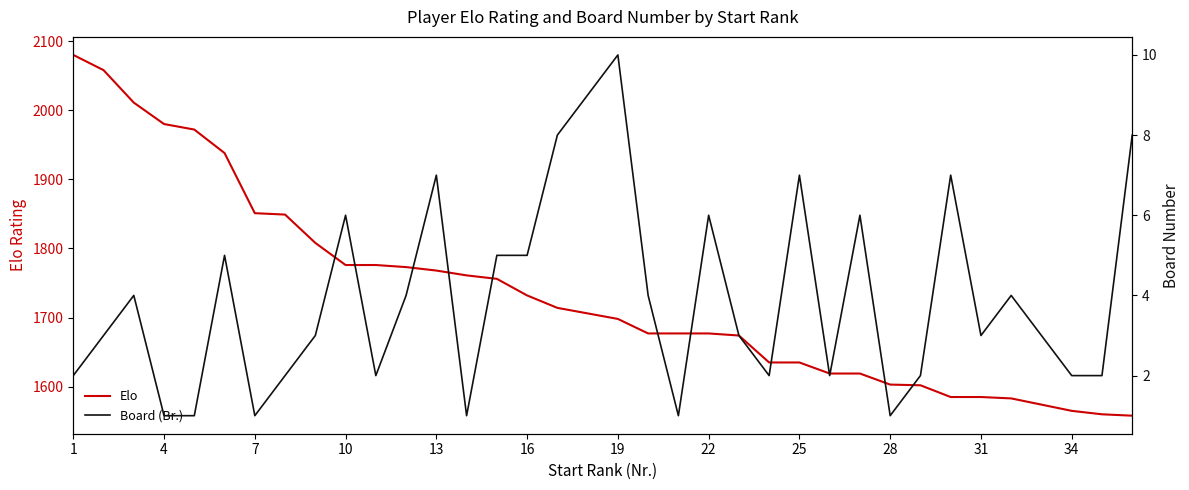

Is this an area chart (filled region under the line)?

No